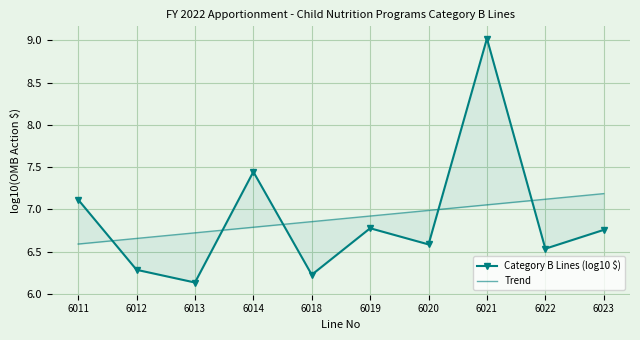

Reading right to left, extract all data points from this chart.

Category B Lines (log10 $): 6.8	6.5	9.0	6.6	6.8	6.2	7.4	6.1	6.3	7.1
Trend: 7.2	7.1	7.1	7.0	6.9	6.9	6.8	6.7	6.7	6.6